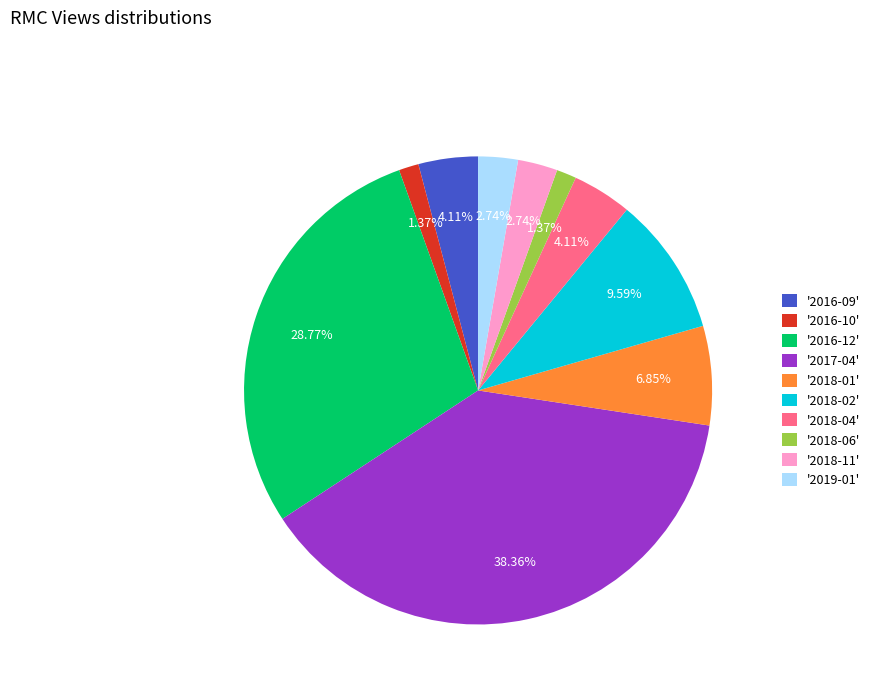

Approximately how many times larger is the value at '2016-10' compared to '2018-11'?

0.5